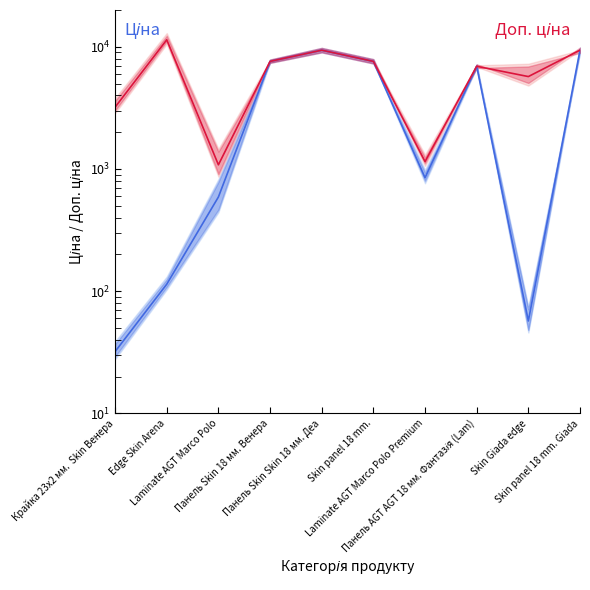

The Ціна series shows 9384.0 at Панель Skin Skin 18 мм. Деа. True or false?

True